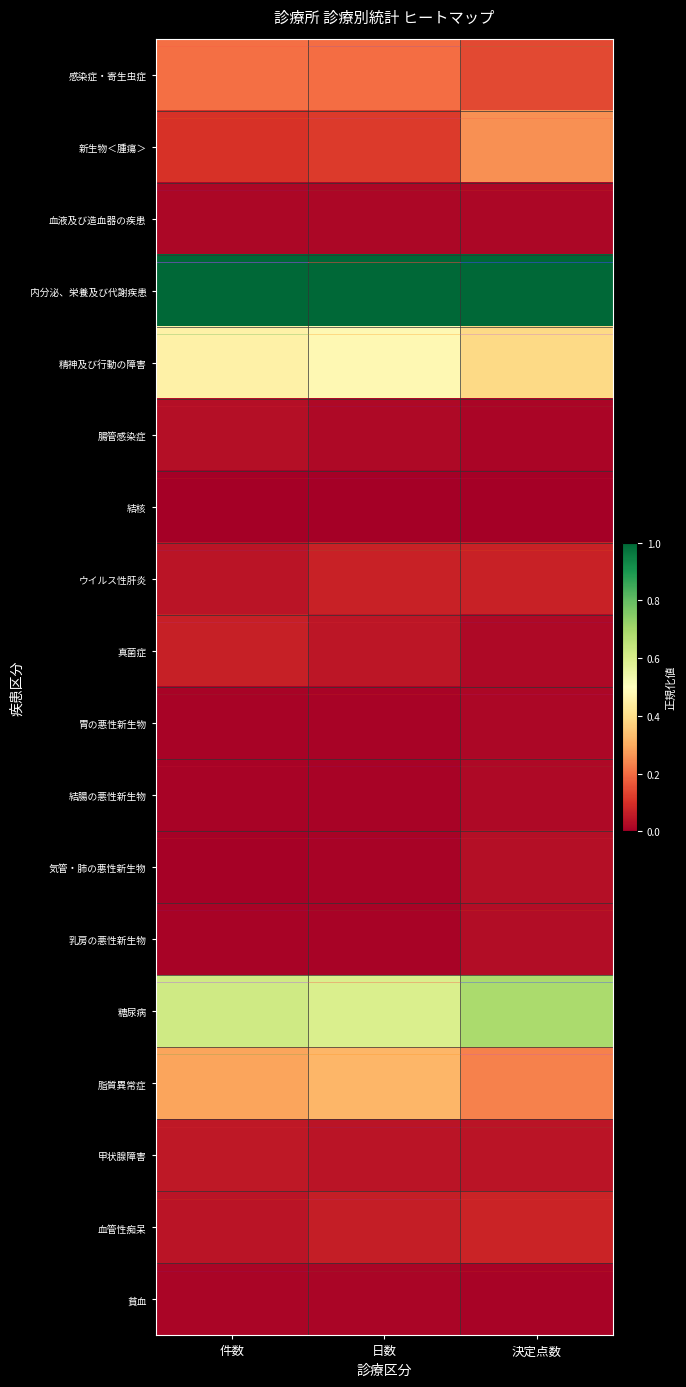

Reading left to right, extract all data points from this chart.

感染症・寄生虫症: 件数=0.2	日数=0.2	決定点数=0.1
新生物＜腫瘍＞: 件数=0.1	日数=0.1	決定点数=0.3
血液及び造血器の疾患: 件数=0.0	日数=0.0	決定点数=0.0
内分泌、栄養及び代謝疾患: 件数=1.0	日数=1.0	決定点数=1.0
精神及び行動の障害: 件数=0.5	日数=0.5	決定点数=0.4
腸管感染症: 件数=0.0	日数=0.0	決定点数=0.0
結核: 件数=0.0	日数=0.0	決定点数=0.0
ウイルス性肝炎: 件数=0.0	日数=0.1	決定点数=0.1
真菌症: 件数=0.1	日数=0.0	決定点数=0.0
胃の悪性新生物: 件数=0.0	日数=0.0	決定点数=0.0
結腸の悪性新生物: 件数=0.0	日数=0.0	決定点数=0.0
気管・肺の悪性新生物: 件数=0.0	日数=0.0	決定点数=0.0
乳房の悪性新生物: 件数=0.0	日数=0.0	決定点数=0.0
糖尿病: 件数=0.6	日数=0.6	決定点数=0.7
脂質異常症: 件数=0.3	日数=0.3	決定点数=0.2
甲状腺障害: 件数=0.1	日数=0.0	決定点数=0.0
血管性痴呆: 件数=0.0	日数=0.1	決定点数=0.1
貧血: 件数=0.0	日数=0.0	決定点数=0.0